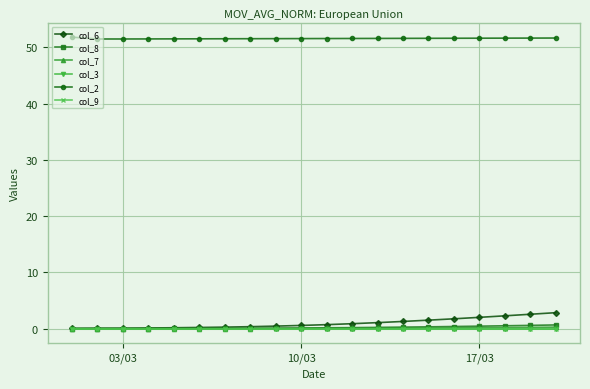

Is this an area chart (filled region under the line)?

No